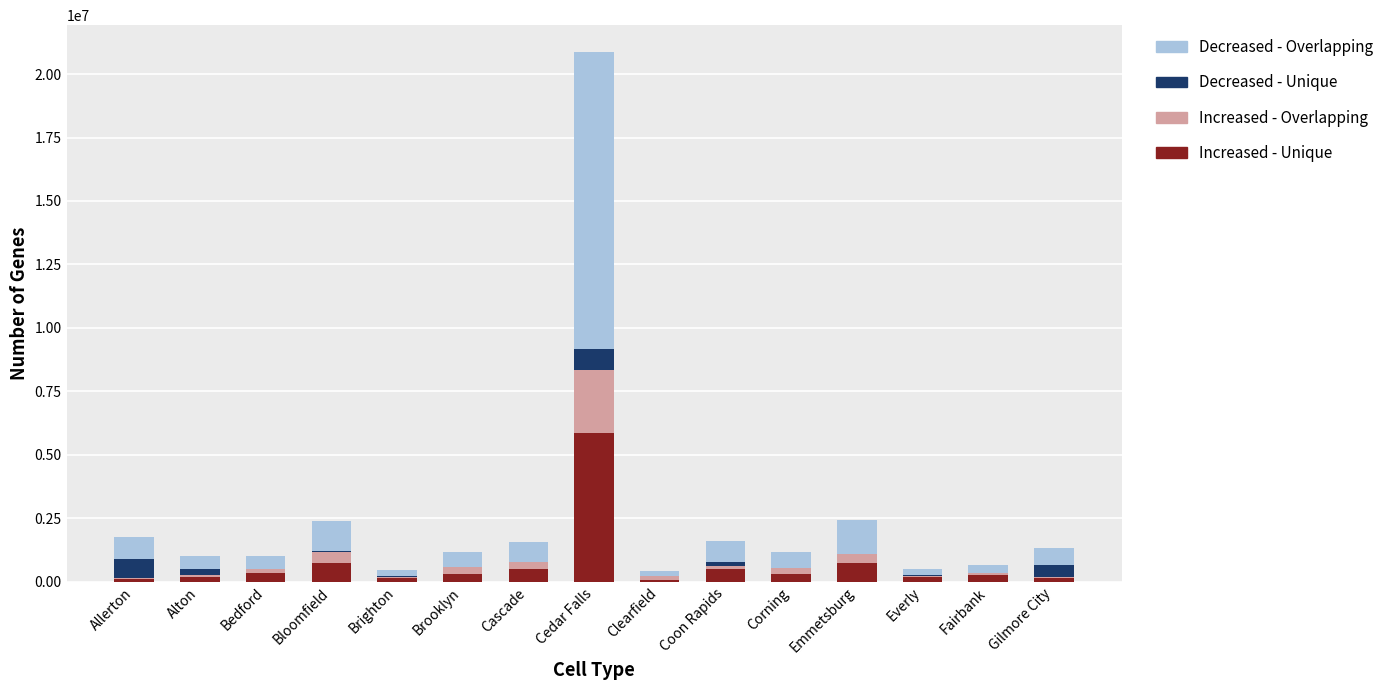

What is the total value across all series at Cedar Falls?

20886048